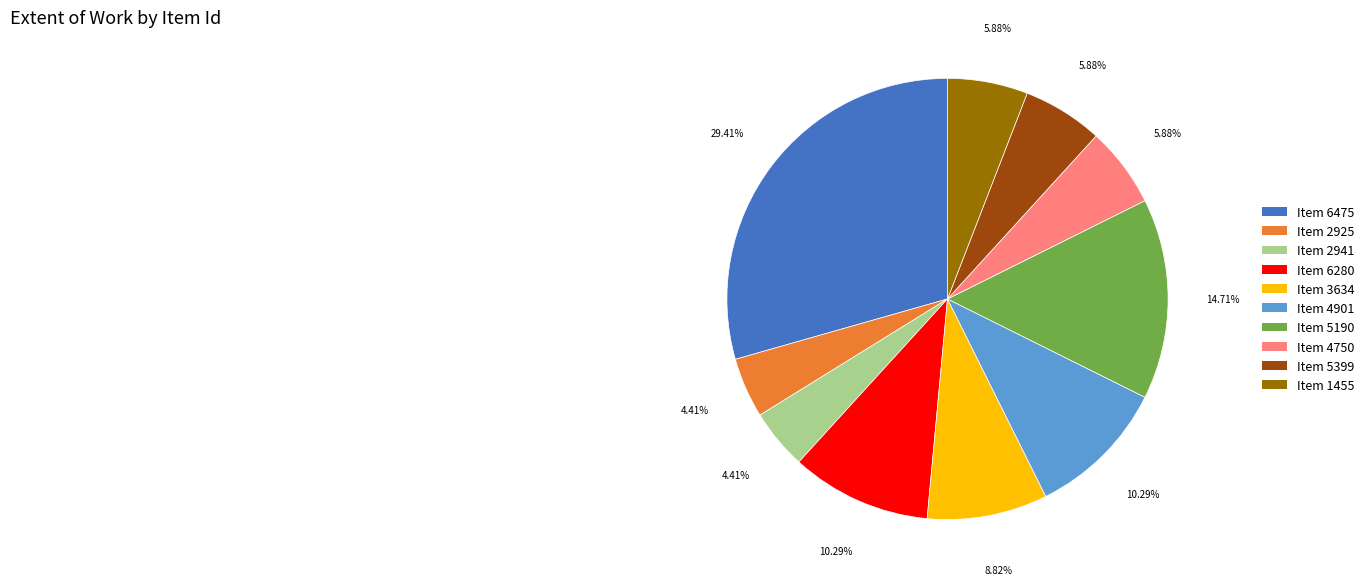

How many segments does this pie chart have?

10